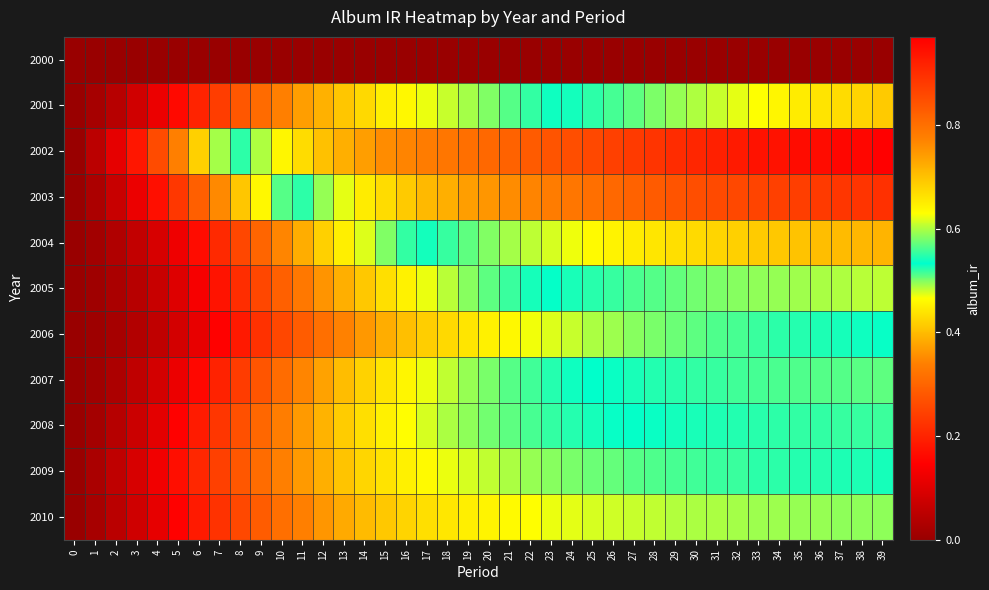

How many categories are shown in the chart?

40